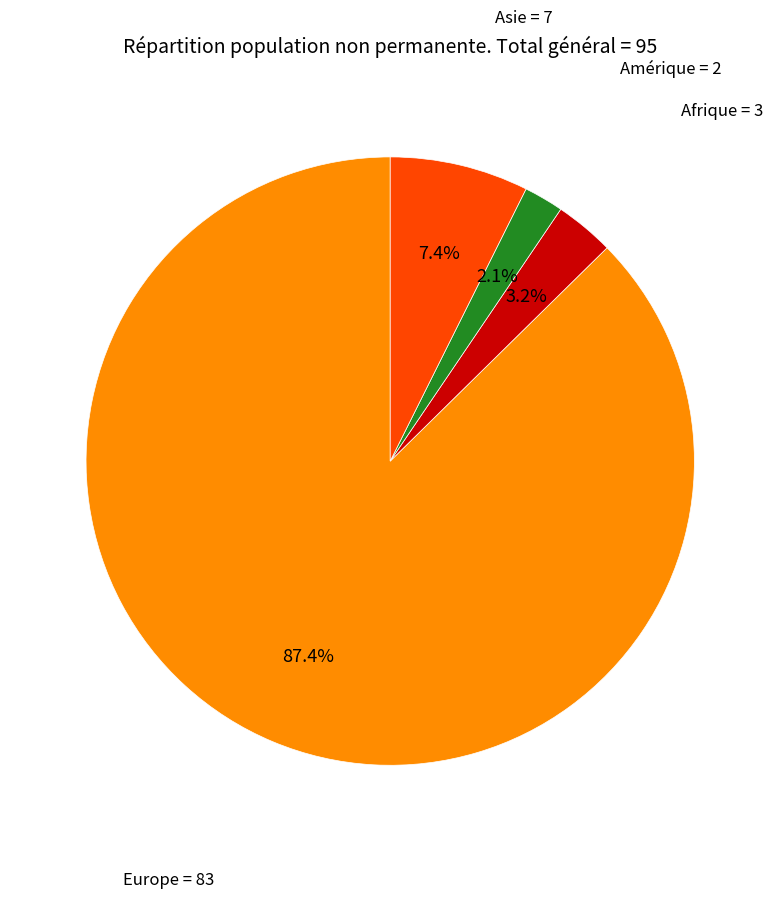

Is there a majority slice in this chart?

Yes